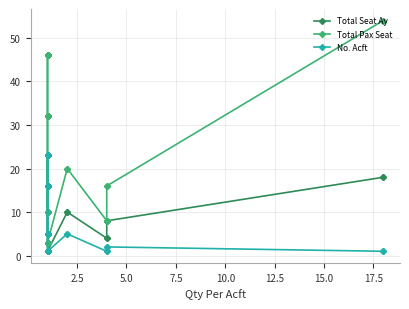

Rank the series by their maximum value, from highest to lowest.

Total Pax Seat, Total Seat Ay, No. Acft